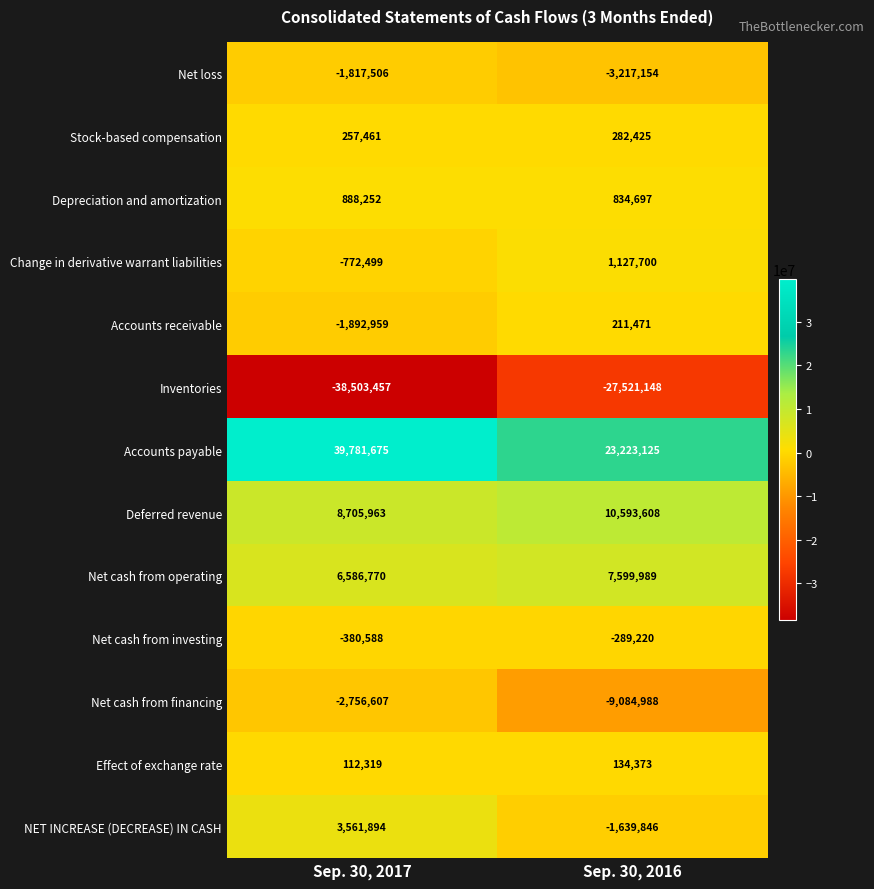

What is the minimum value for Net cash from financing?

-9084988